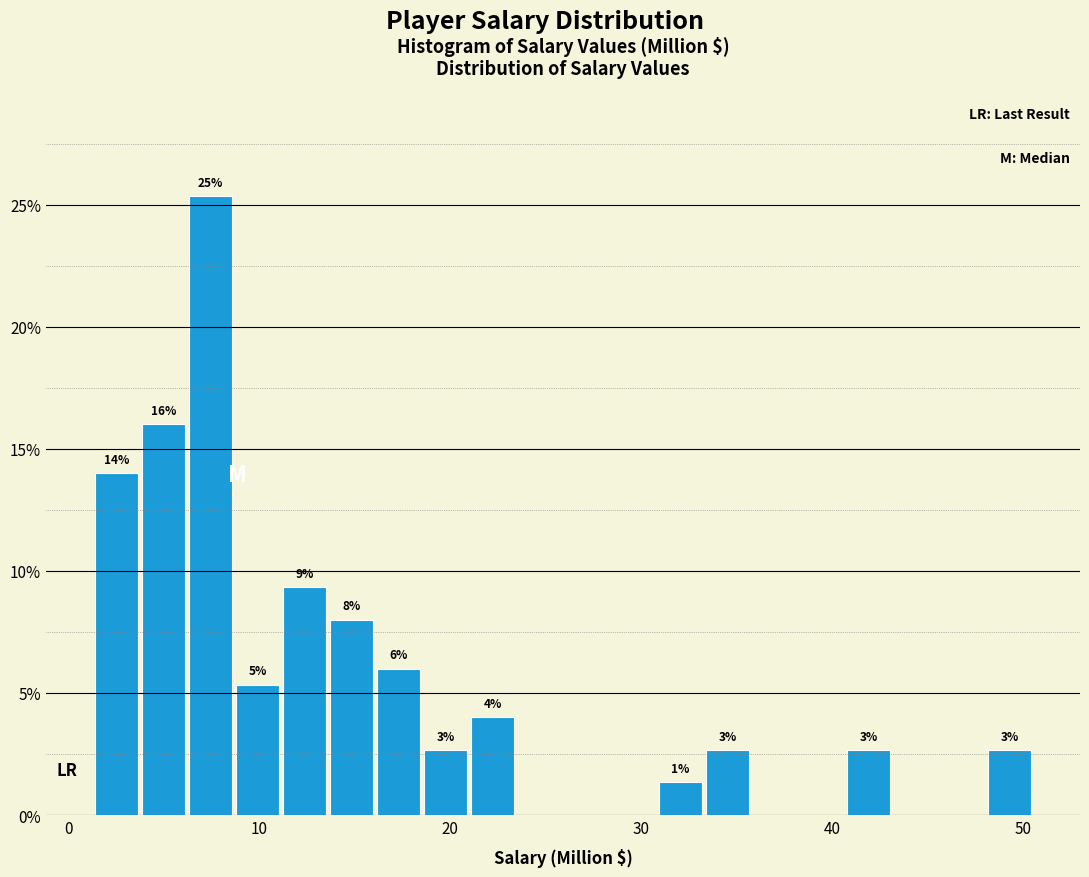

Read against the x-axis, roughly where is the centre of the tallest bar?

7